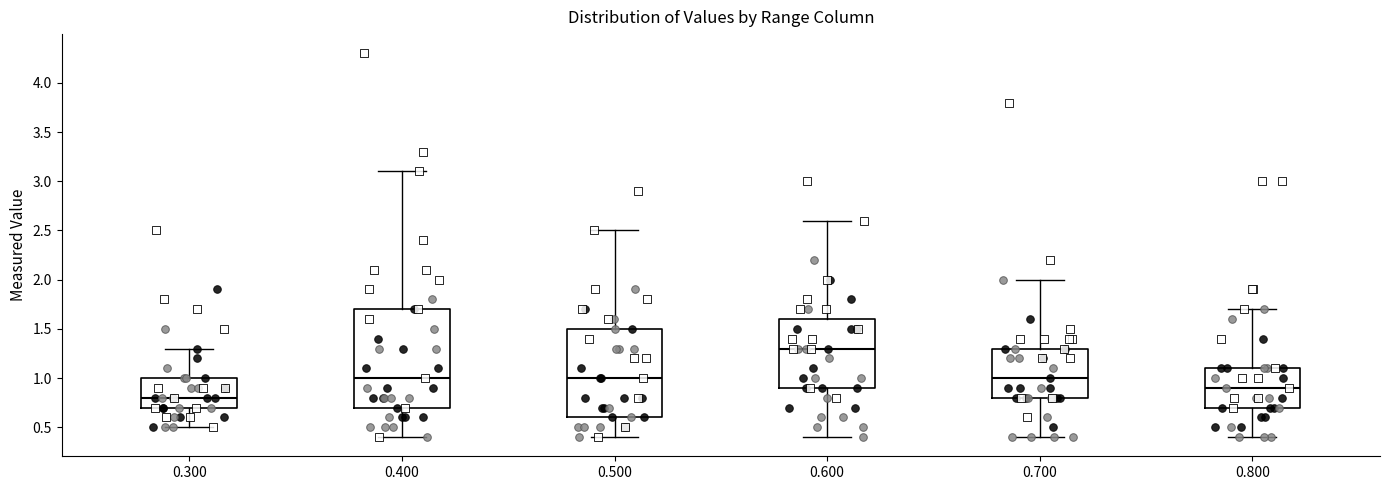

Which box's median line is the highest?

0.600